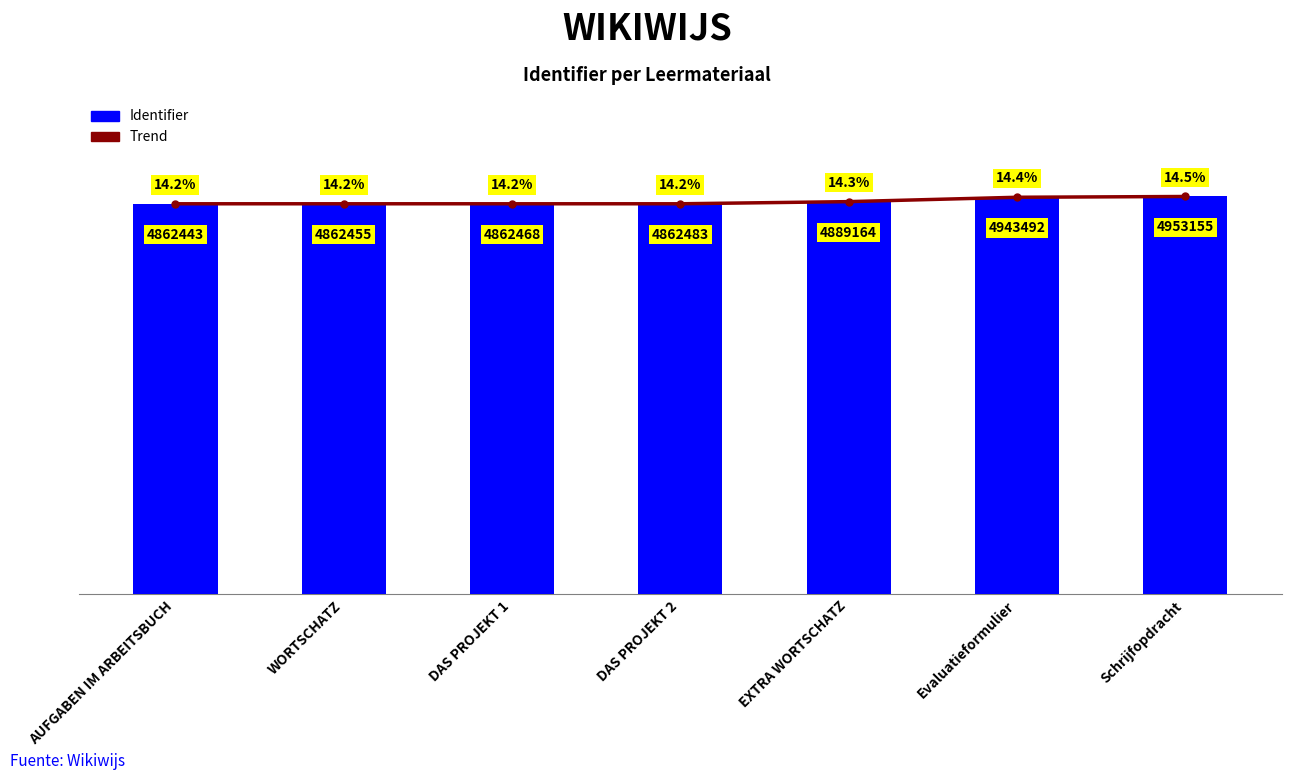

What is the greatest value displayed?

4953155